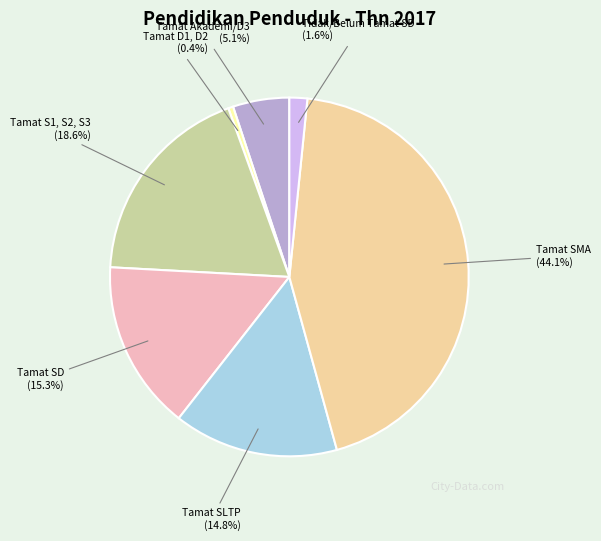

How many segments does this pie chart have?

7